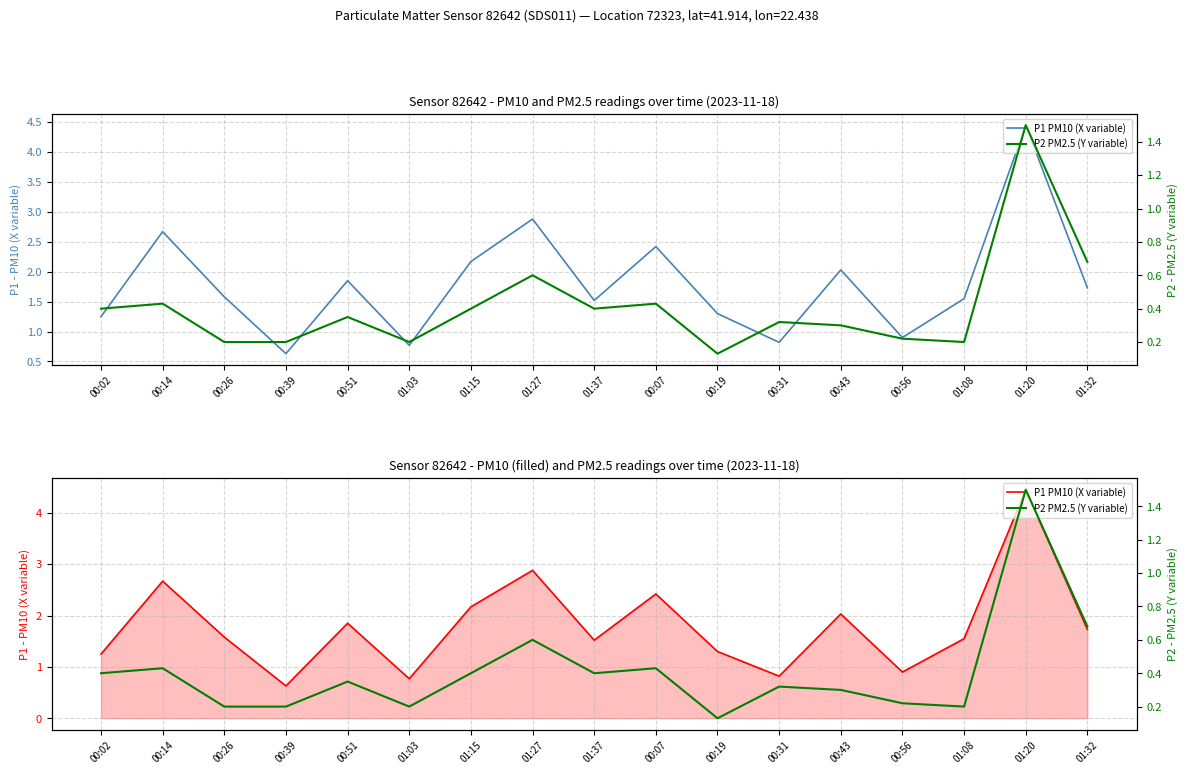

Reading left to right, transcribe all the data shown in this chart.

P1 PM10 (X variable): 00:02=1.2	00:14=2.7	00:26=1.6	00:39=0.6	00:51=1.9	01:03=0.8	01:15=2.2	01:27=2.9	01:37=1.5	00:07=2.4	00:19=1.3	00:31=0.8	00:43=2.0	00:56=0.9	01:08=1.6	01:20=4.5	01:32=1.7
P2 PM2.5 (Y variable): 00:02=0.4	00:14=0.4	00:26=0.2	00:39=0.2	00:51=0.3	01:03=0.2	01:15=0.4	01:27=0.6	01:37=0.4	00:07=0.4	00:19=0.1	00:31=0.3	00:43=0.3	00:56=0.2	01:08=0.2	01:20=1.5	01:32=0.7